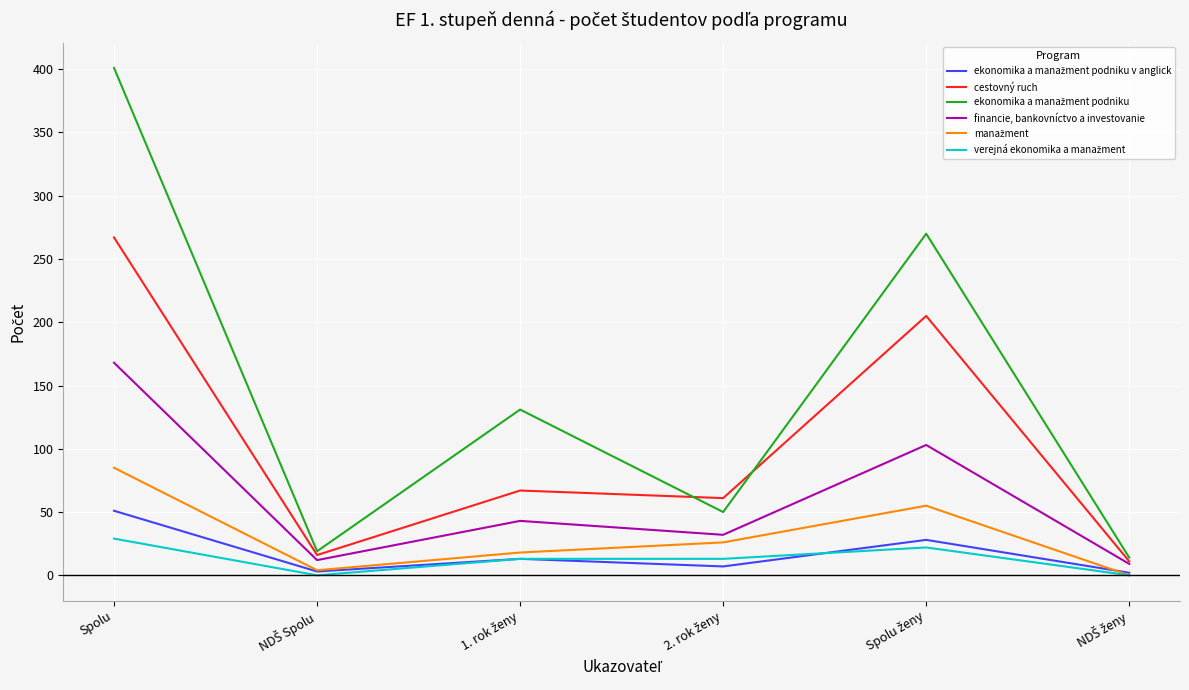

At which category is the sum across all series the highest?

Spolu